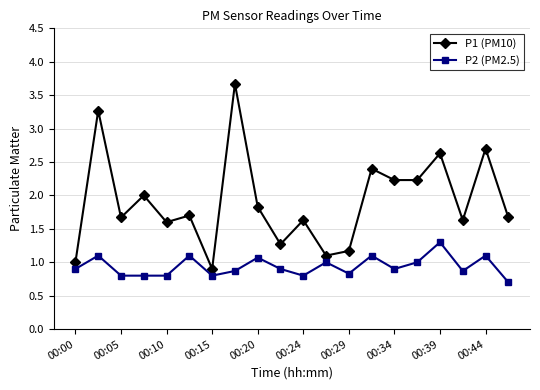

Does the chart have visible grid lines?

Yes